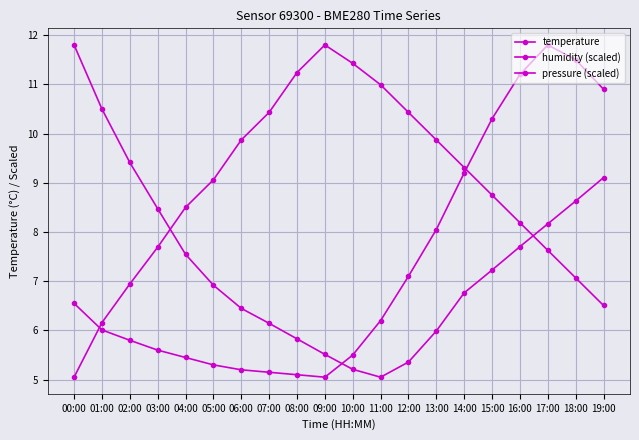

Reading left to right, list all the values displayed in this chart.

temperature: 6.5	6.0	5.8	5.6	5.5	5.3	5.2	5.2	5.1	5.0	5.5	6.2	7.1	8.1	9.2	10.3	11.2	11.8	11.5	10.9
humidity (scaled): 5.0	6.2	6.9	7.7	8.5	9.1	9.9	10.4	11.2	11.8	11.4	11.0	10.4	9.9	9.3	8.7	8.2	7.6	7.1	6.5
pressure (scaled): 11.8	10.5	9.4	8.5	7.5	6.9	6.4	6.1	5.8	5.5	5.2	5.0	5.4	6.0	6.8	7.2	7.7	8.2	8.6	9.1